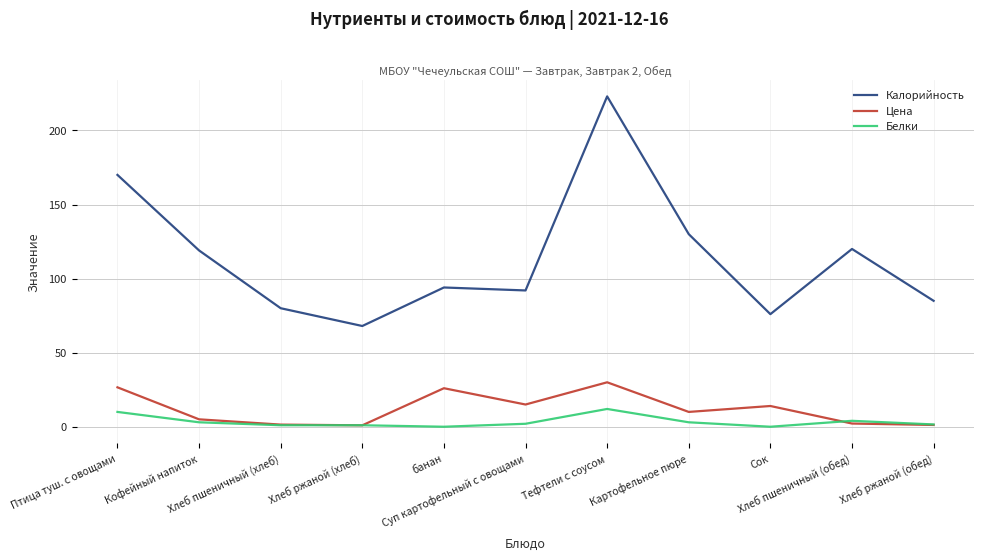

Rank the series by their maximum value, from lowest to highest.

Белки, Цена, Калорийность